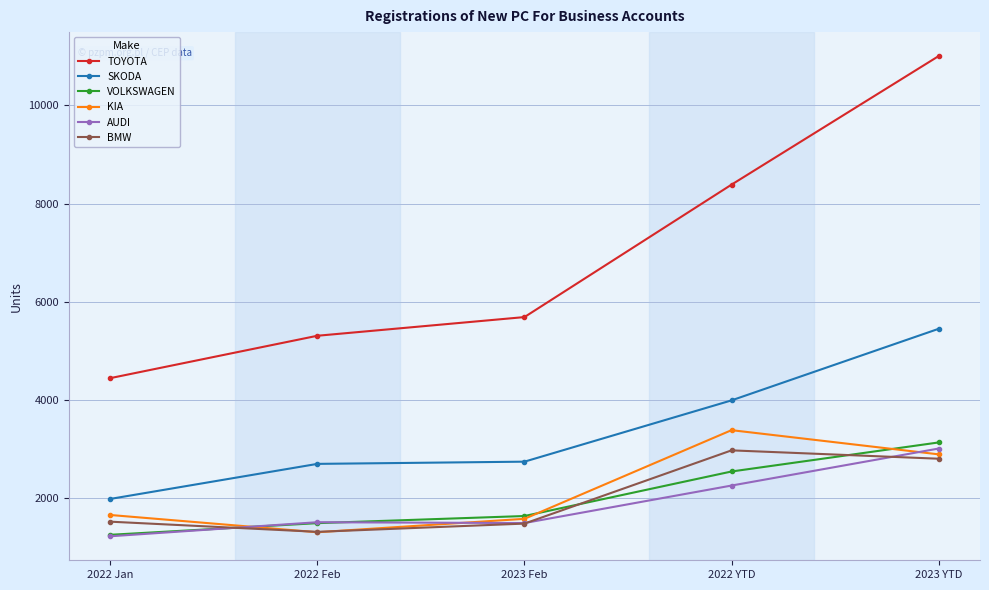

Which series changed the most between 2023 Feb and 2022 YTD?

TOYOTA